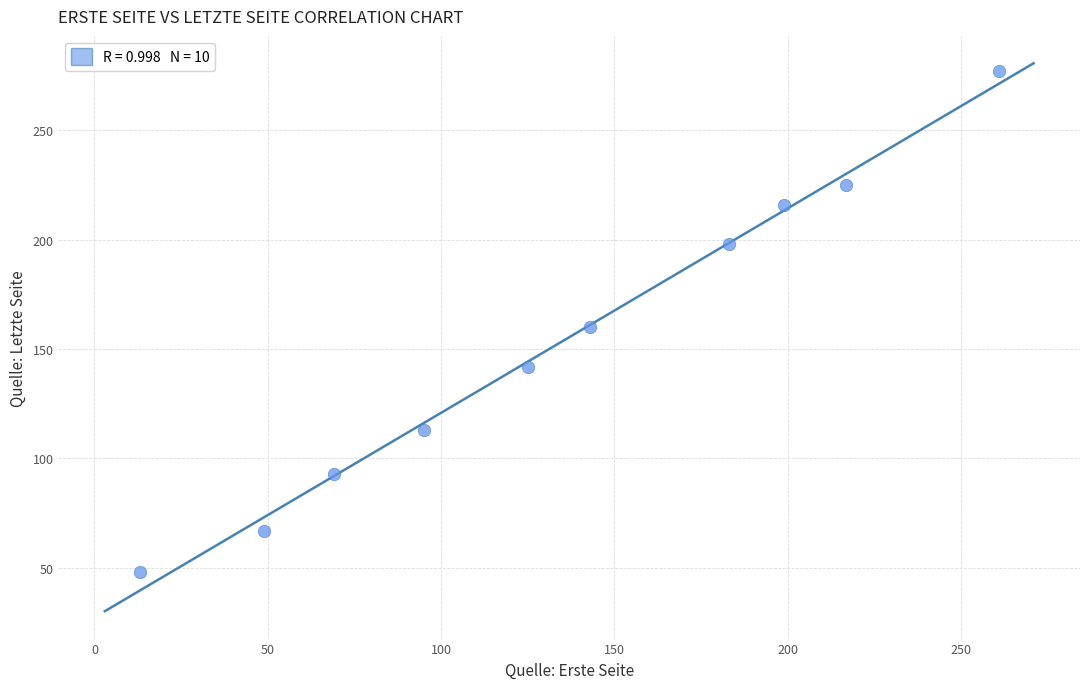

What is the average Y value?

154